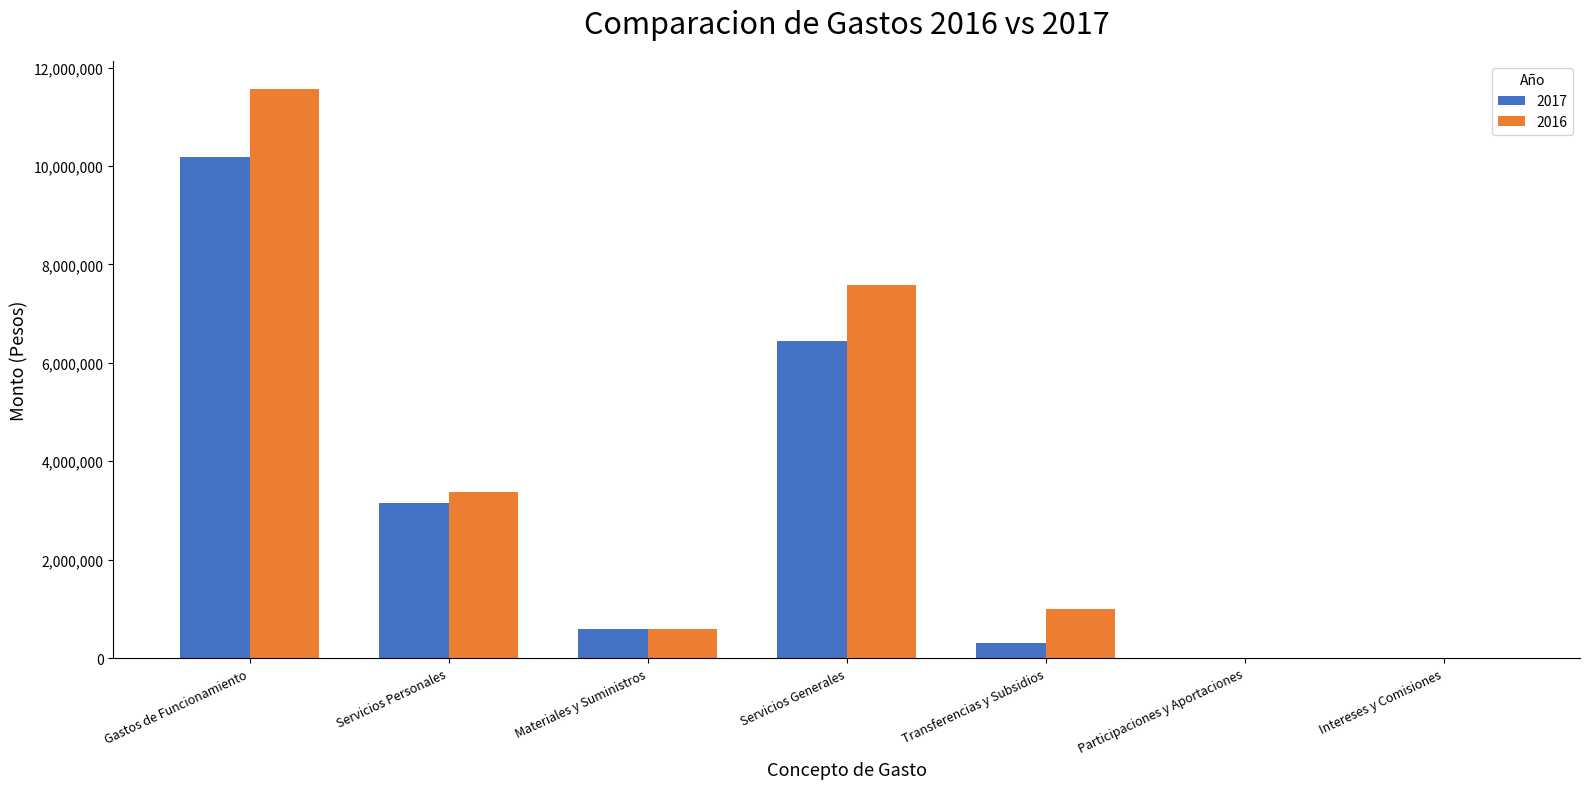

At which label is 2016 closest to 5779827?

Servicios Generales